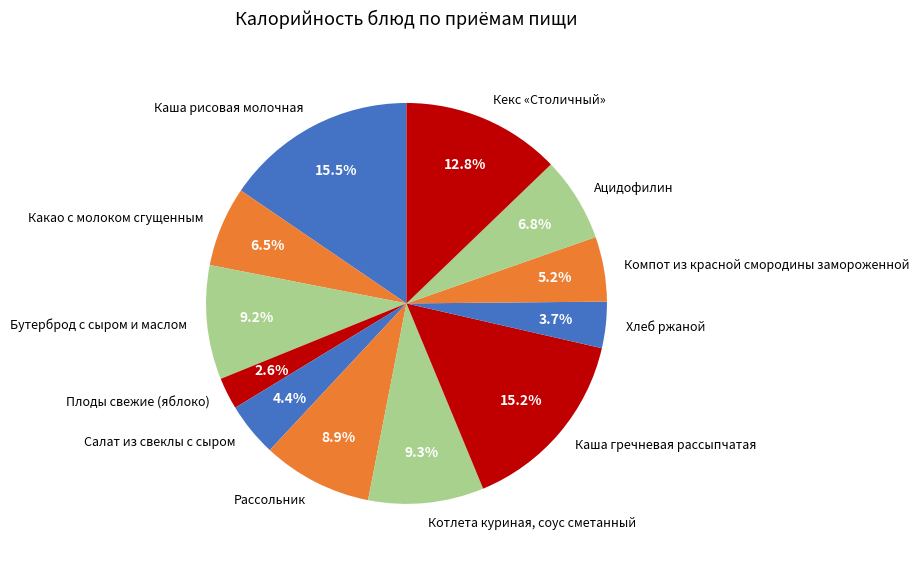

Is it true that Бутерброд с сыром и маслом is 9% of the pie?

True